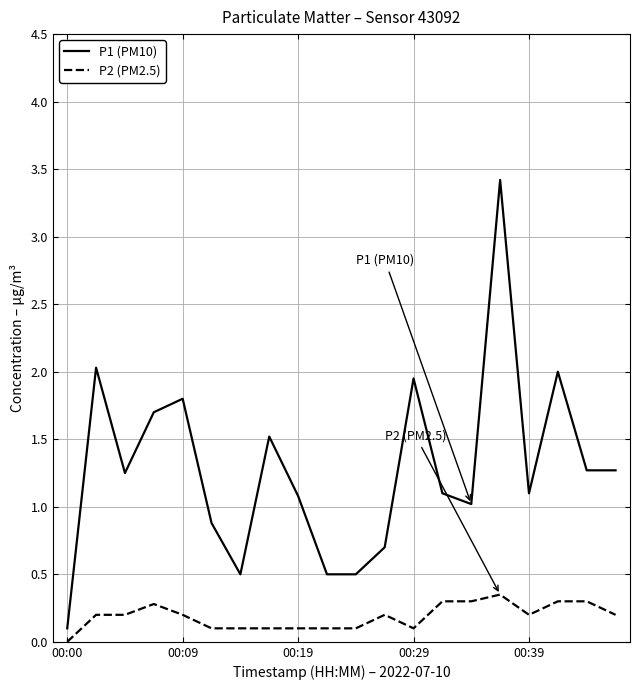

Rank the series by their average value, from highest to lowest.

P1 (PM10), P2 (PM2.5)